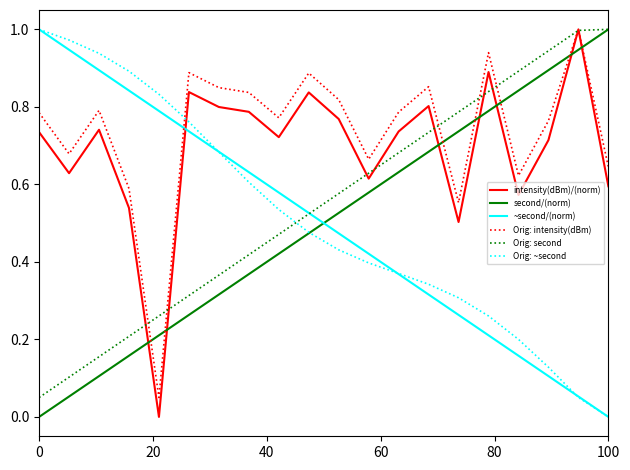

True or false: Orig: ~second and ~second/(norm) intersect in this chart.

True